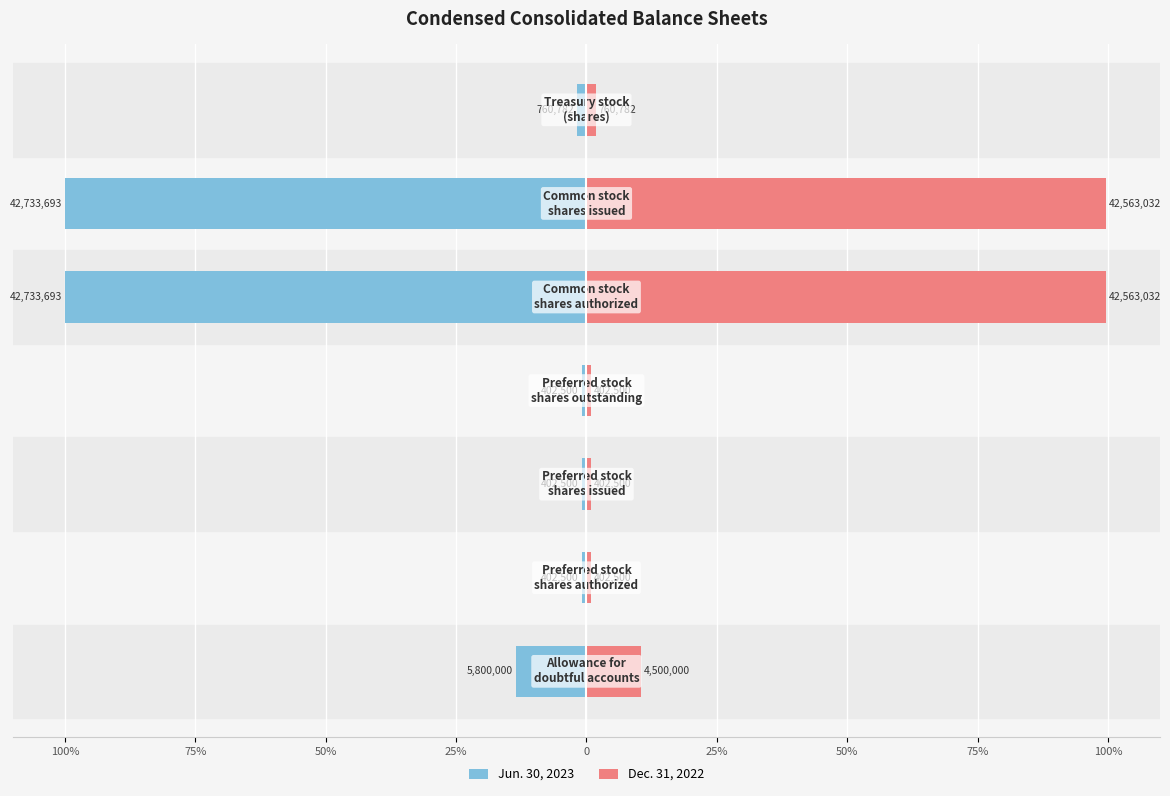

How many bars are there in each group?

2